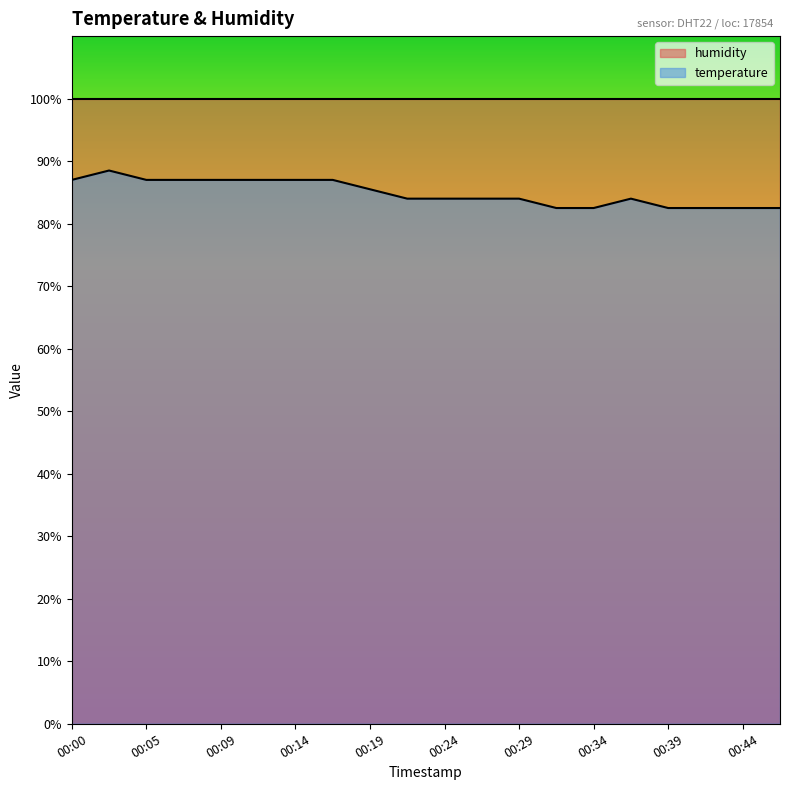

List the labels in order of value, largest first.

00:02, 00:00, 00:05, 00:07, 00:09, 00:12, 00:14, 00:17, 00:19, 00:22, 00:24, 00:27, 00:29, 00:36, 00:31, 00:34, 00:39, 00:41, 00:44, 00:46